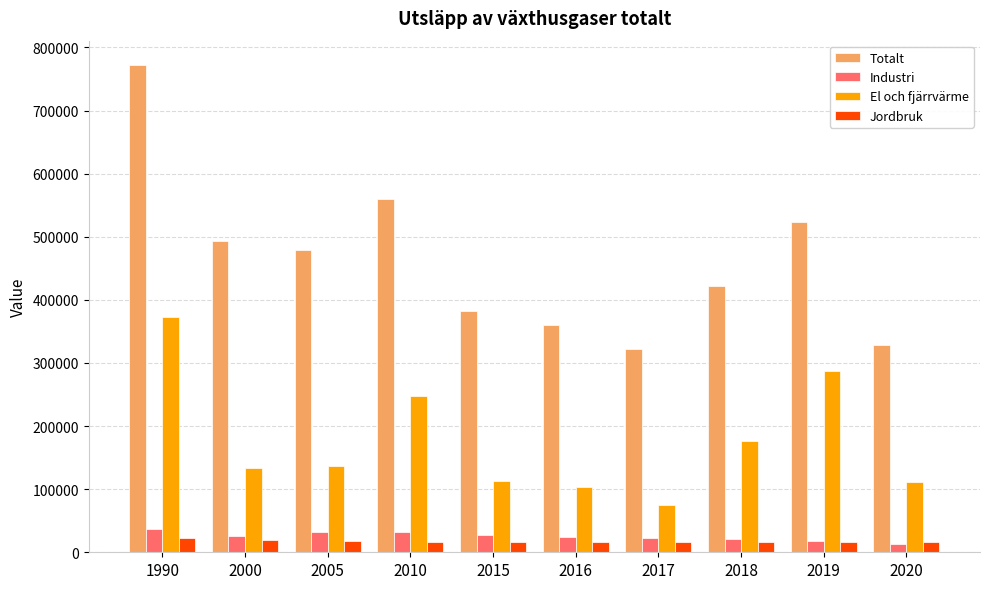

What are all the series names shown in the legend?

Totalt, Industri, El och fjärrvärme, Jordbruk